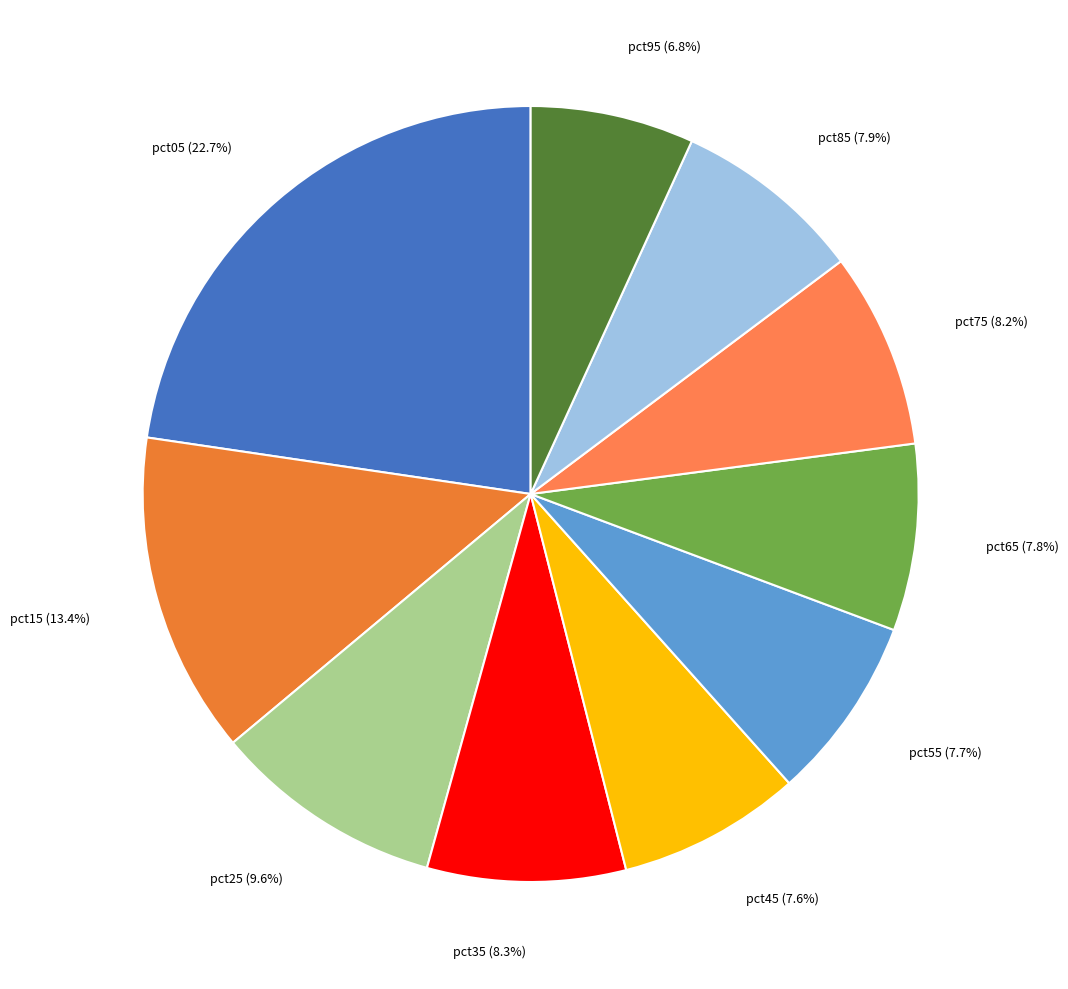

How many slices are in this pie chart?

10